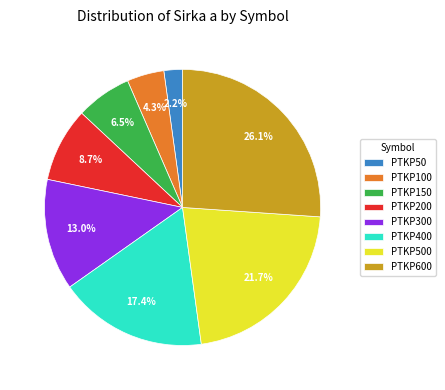

How many slices are in this pie chart?

8